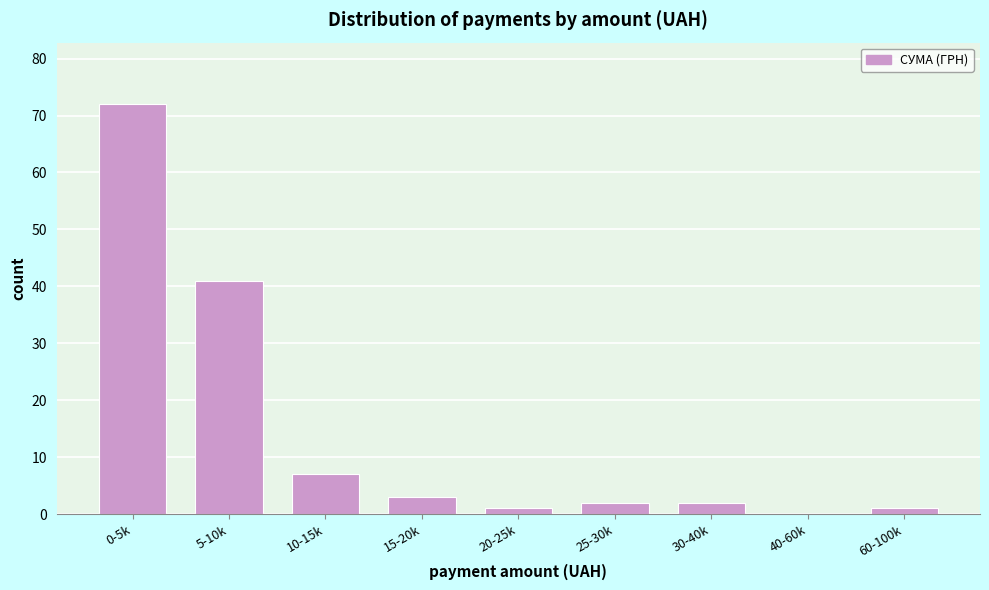

Reading left to right, extract all data points from this chart.

0-5k=72	5-10k=41	10-15k=7	15-20k=3	20-25k=1	25-30k=2	30-40k=2	40-60k=0	60-100k=1